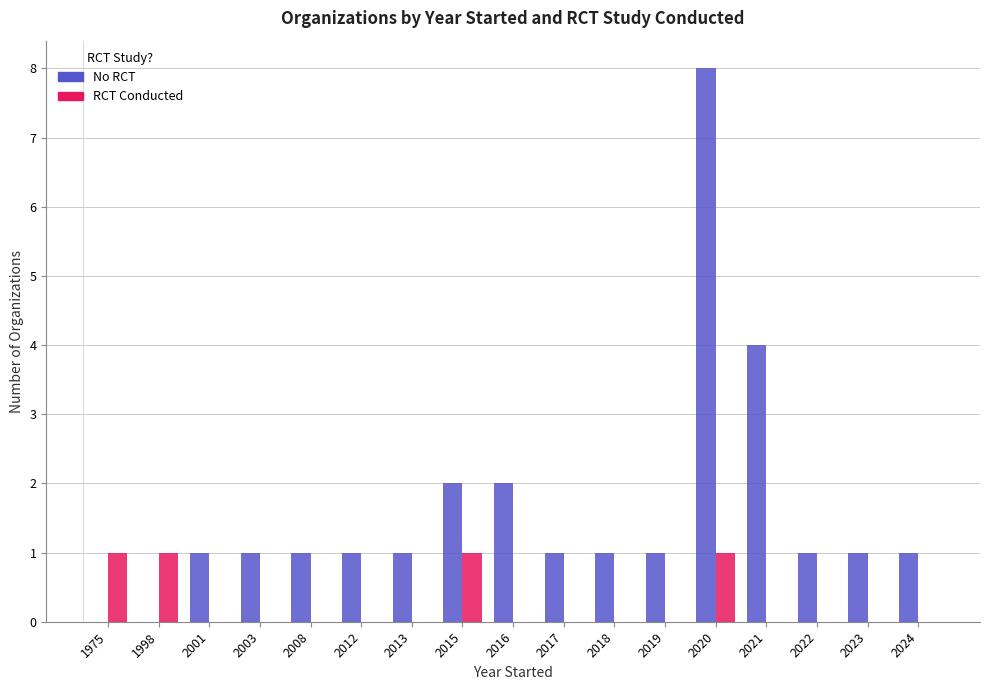

At which category is the sum across all series the highest?

2020